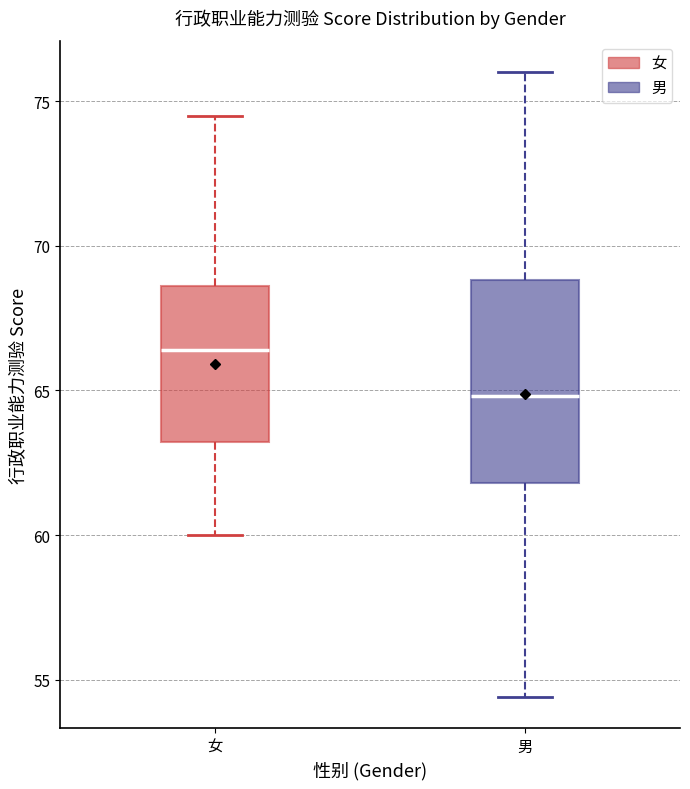

Where does the median line of the box for 女 sit on the y-axis? The values are not printed on the chart, so give them approximately, as read against the axis.

66.5